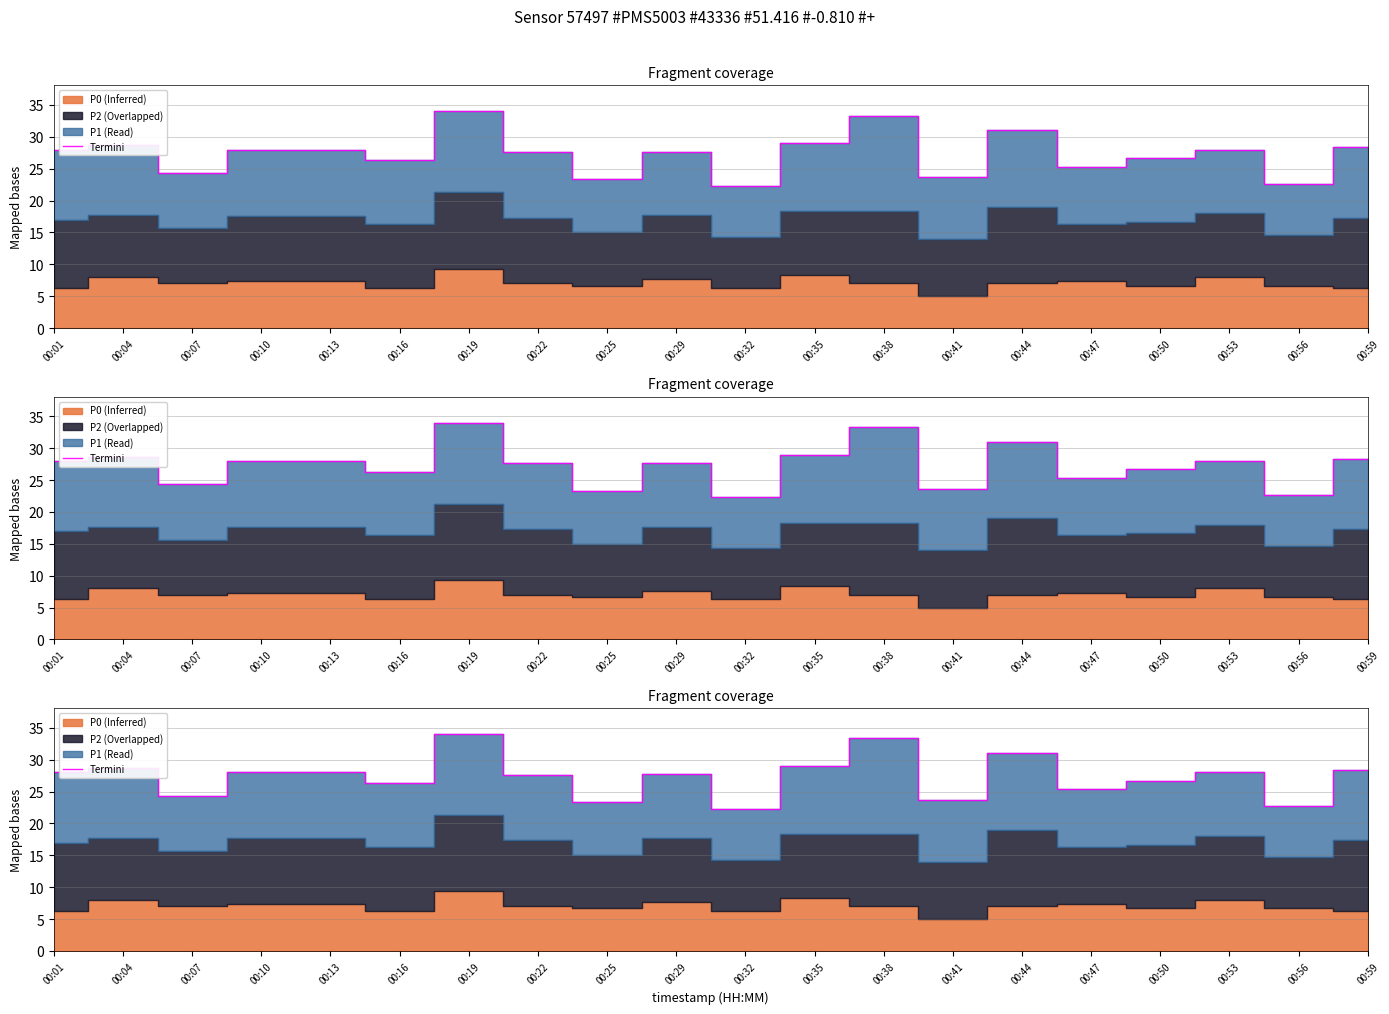

Rank the categories by value from highest to lowest.

00:19, 00:38, 00:44, 00:35, 00:04, 00:59, 00:01, 00:53, 00:10, 00:13, 00:29, 00:22, 00:50, 00:16, 00:47, 00:07, 00:41, 00:25, 00:56, 00:32